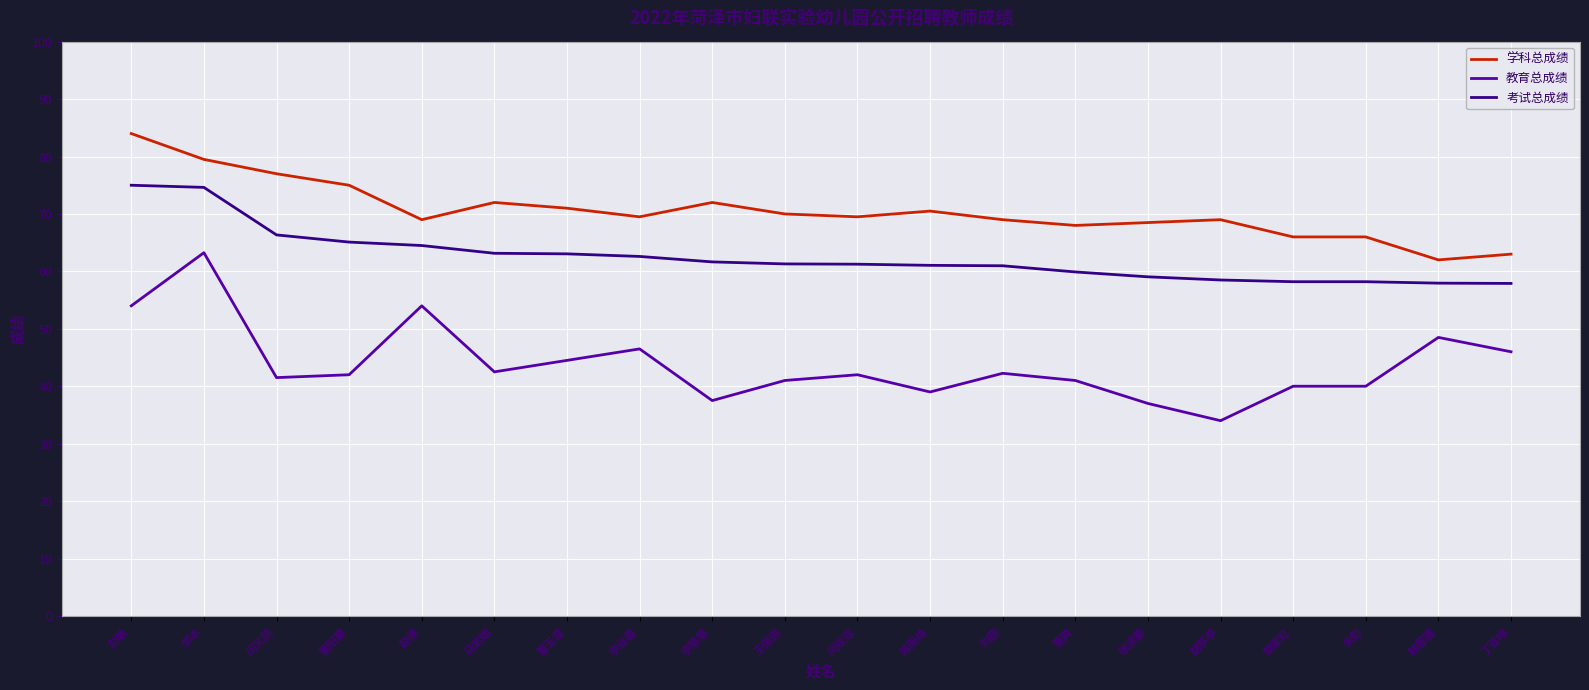

True or false: 教育总成绩 has a value of 19.9 at 闫双双.

False